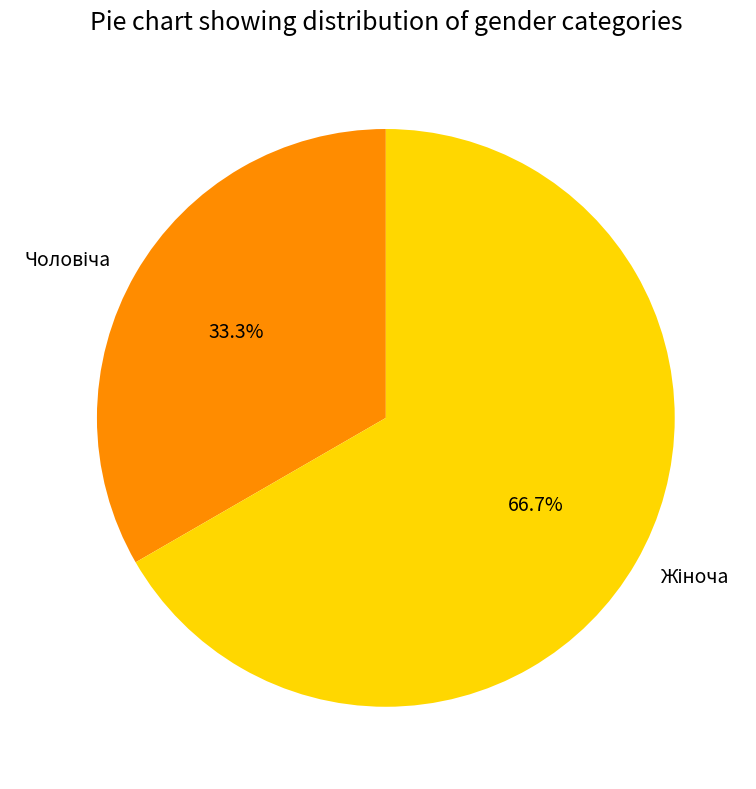

Count the number of slices in the pie.

2